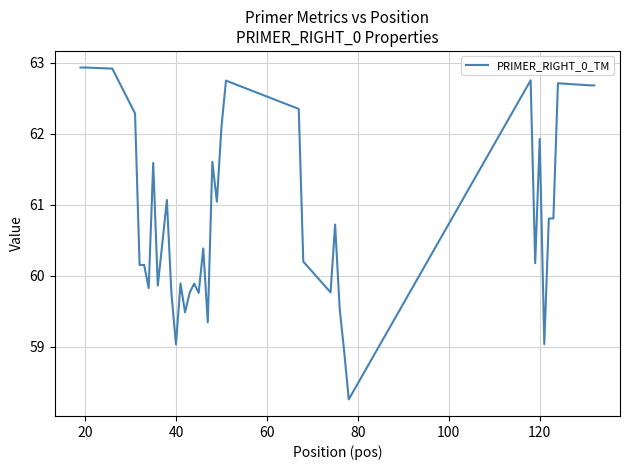

What is the difference between the maximum and minimum values?

4.7